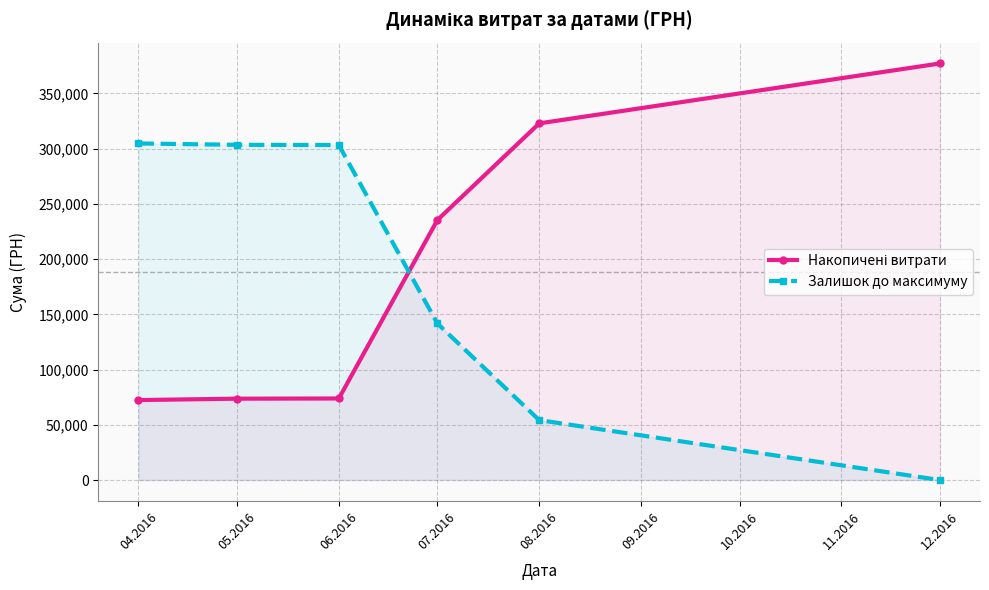

Which series has the widest spread of values?

Накопичені витрати